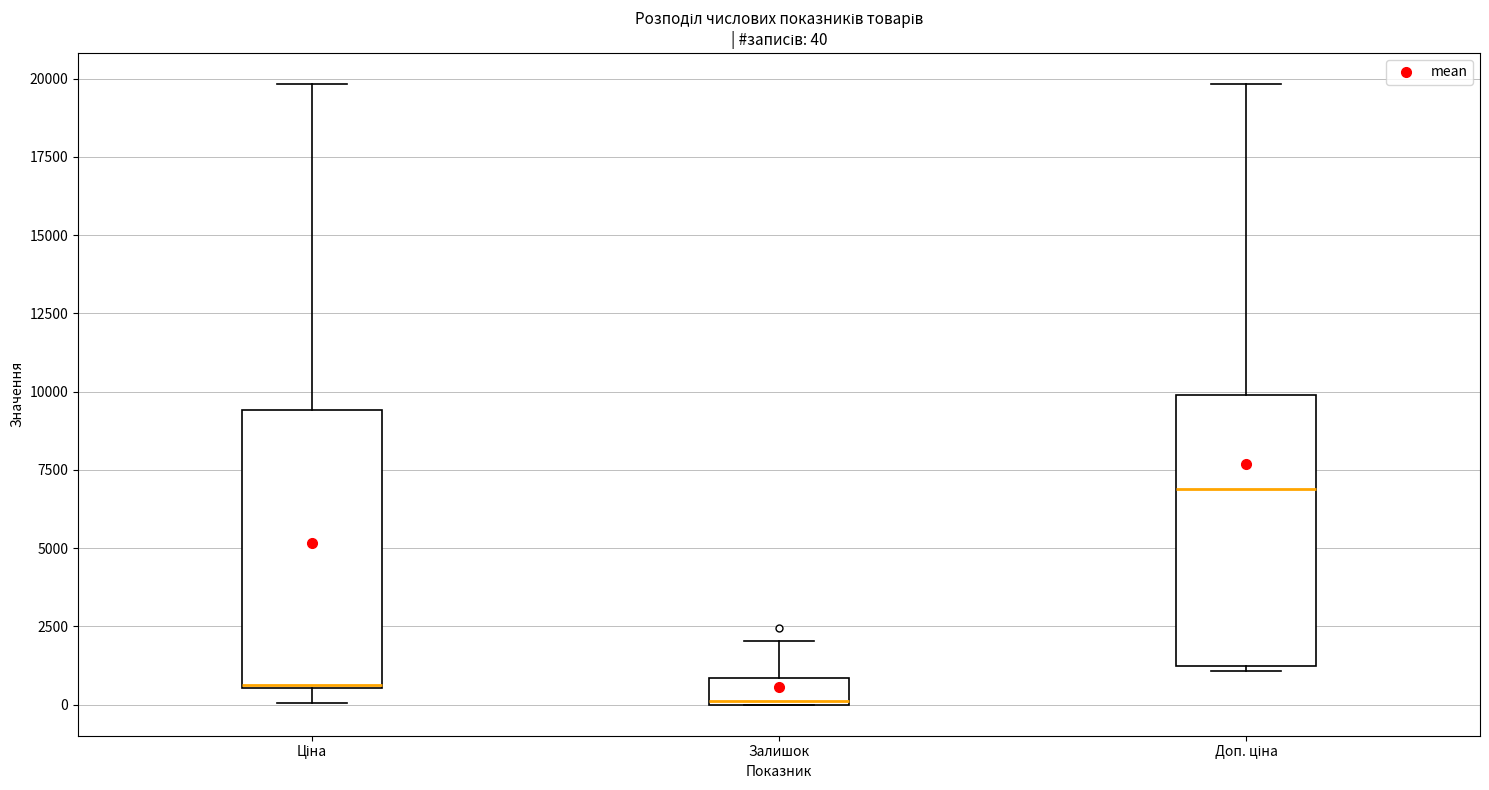

Which box has the lowest median line?

Залишок